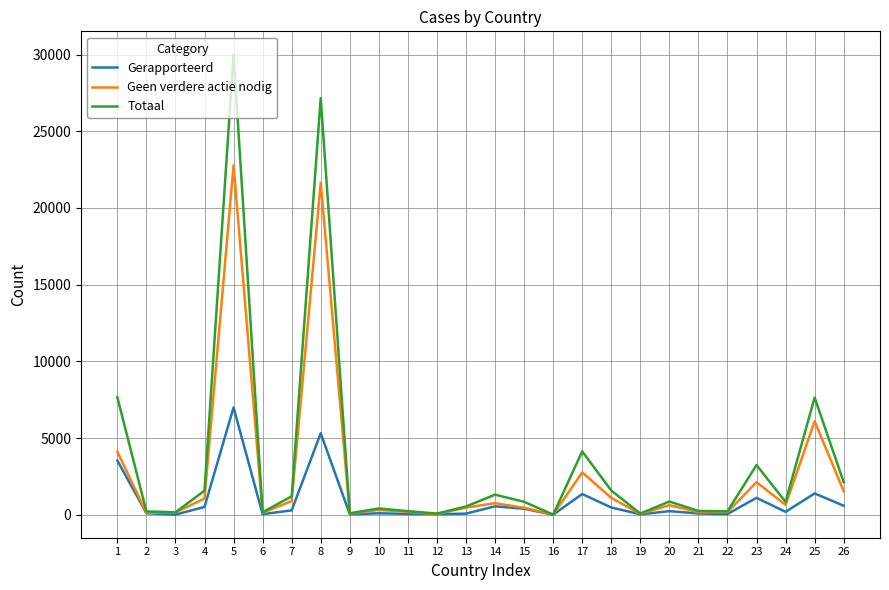

What is the difference between the maximum and second lowest values in the Gerapporteerd series?

6980